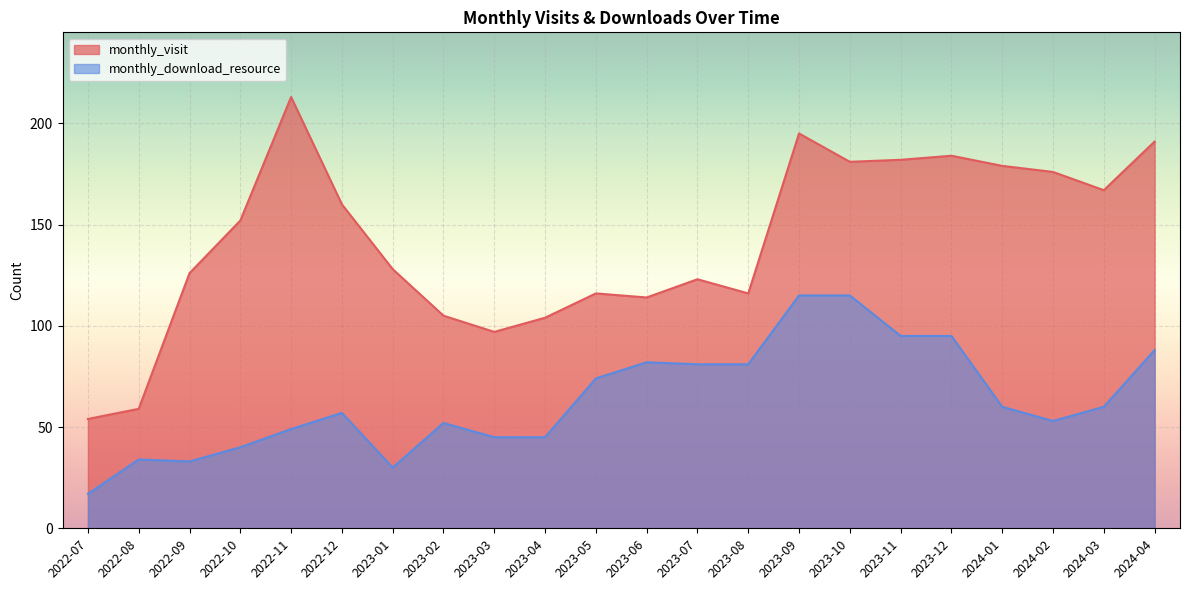

What position from the right is 2024-01?

4